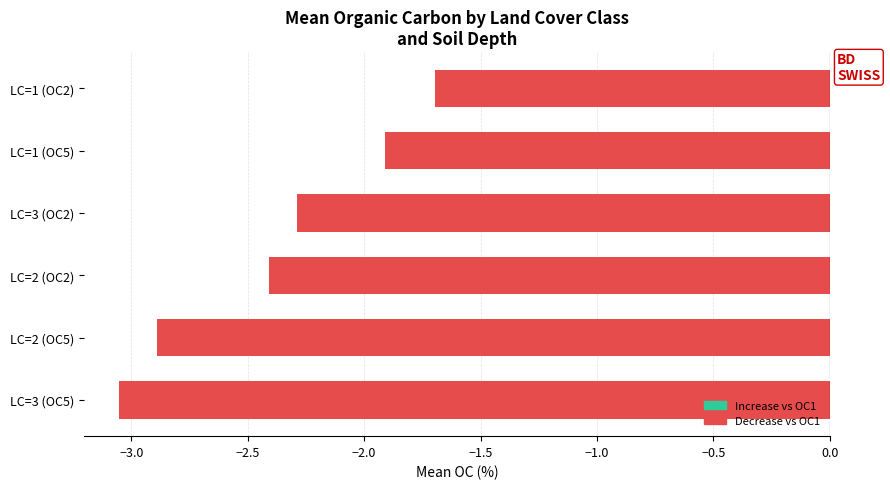

How many bars are there in total?

6